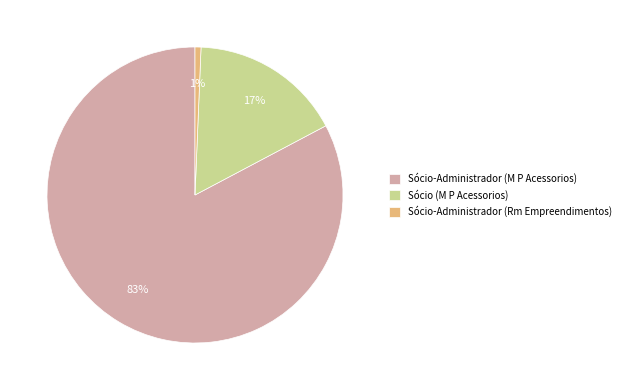

Which slice is the smallest?

Sócio-Administrador (Rm Empreendimentos)